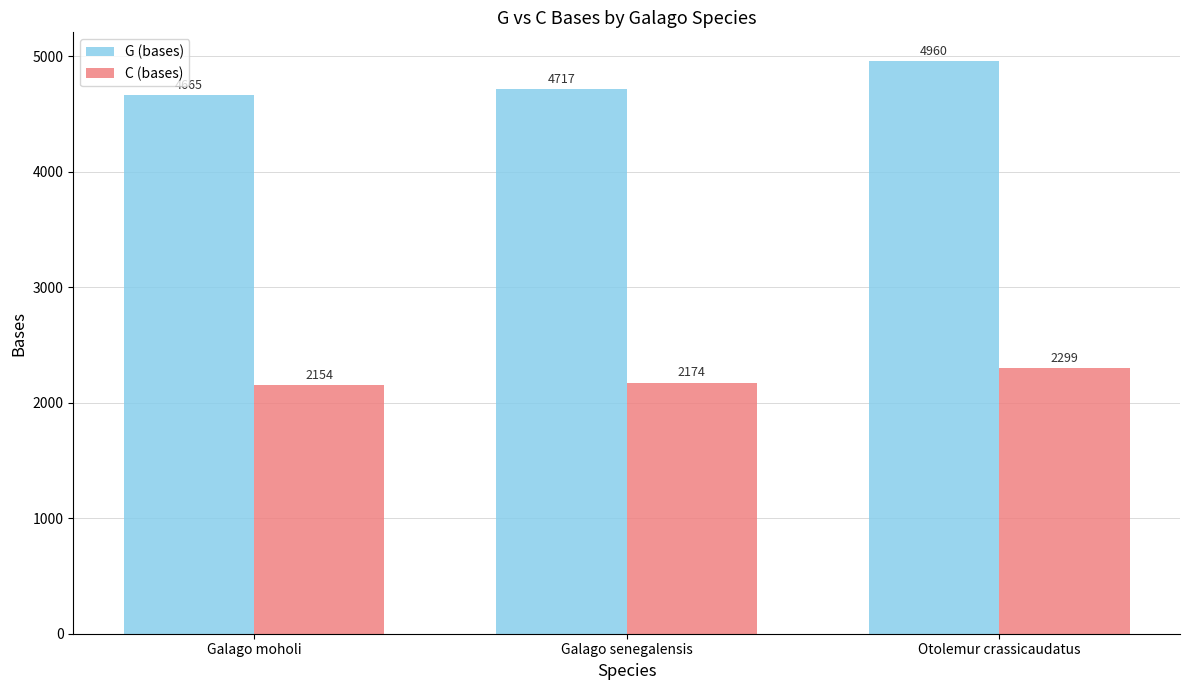

Between Galago senegalensis and Otolemur crassicaudatus, which series saw the biggest shift?

G (bases)